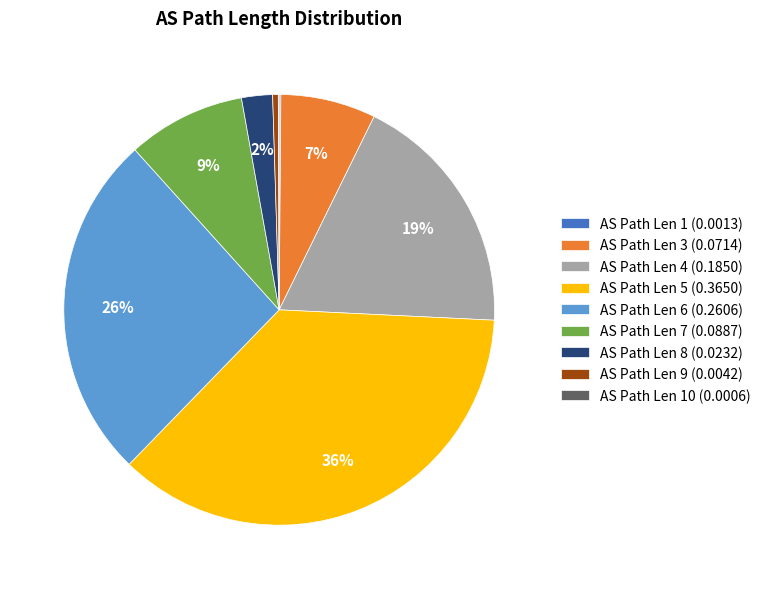

Is the sum of AS Path Len 4 (0.1850) and AS Path Len 5 (0.3650) greater than half?

Yes